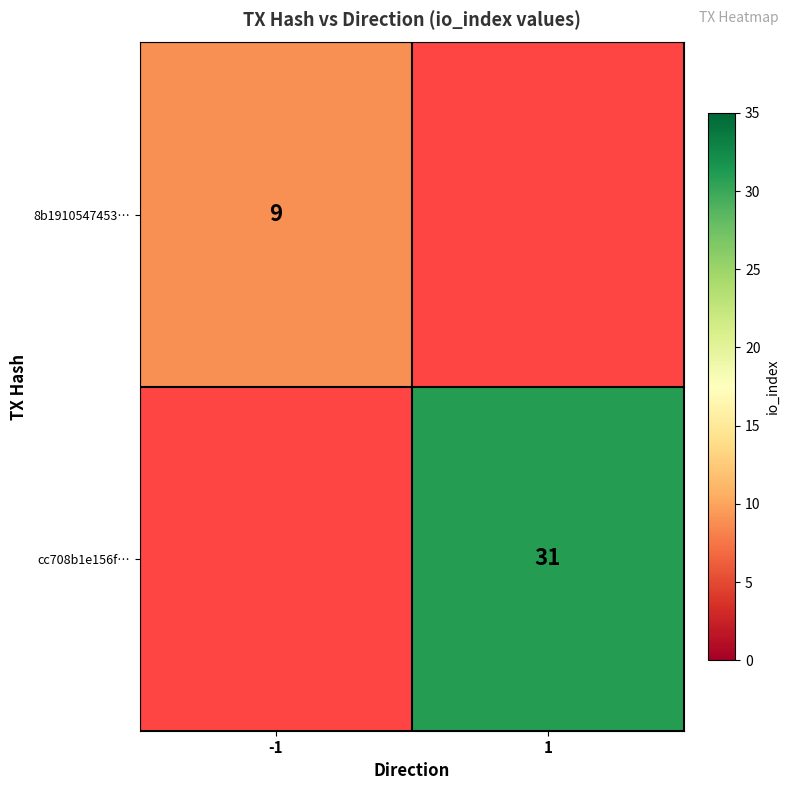

Is the value of cc708b1e156f… at 1 greater than the value of 8b1910547453… at -1?

Yes